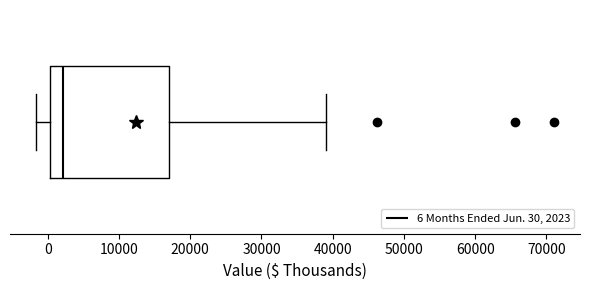

Where does the median line of the box sit on the x-axis? The values are not printed on the chart, so give them approximately, as read against the axis.

2000